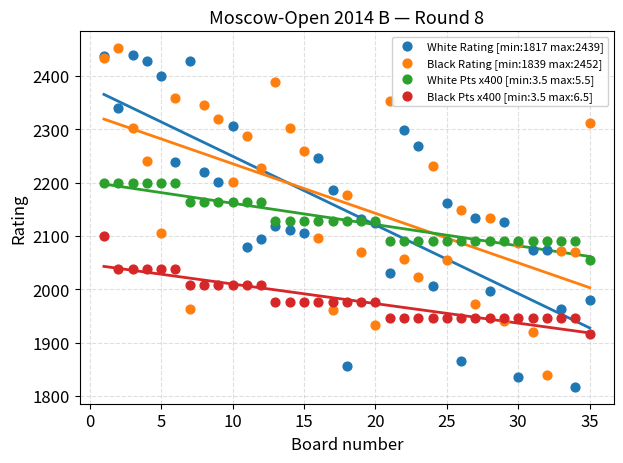

What are all the series names shown in the legend?

White Rating [min:1817 max:2439], Black Rating [min:1839 max:2452], White Pts x400 [min:3.5 max:5.5], Black Pts x400 [min:3.5 max:6.5]